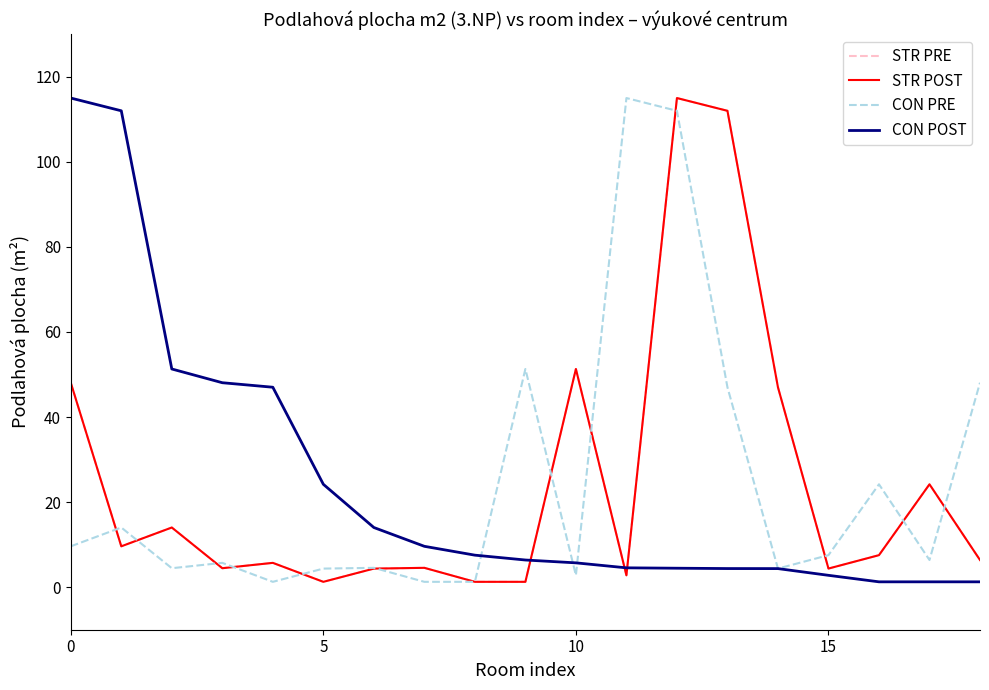

Reading right to left, transcribe all the data shown in this chart.

STR PRE: 6.4	24.2	7.5	4.4	47.0	112.0	115.0	2.8	51.3	1.3	1.3	4.5	4.4	1.3	5.7	4.5	14.0	9.6	48.1
STR POST: 6.4	24.2	7.5	4.4	47.0	112.0	115.0	2.8	51.3	1.3	1.3	4.5	4.4	1.3	5.7	4.5	14.0	9.6	48.1
CON PRE: 48.1	6.4	24.2	7.5	4.4	47.0	112.0	115.0	2.8	51.3	1.3	1.3	4.5	4.4	1.3	5.7	4.5	14.0	9.6
CON POST: 1.3	1.3	1.3	2.8	4.4	4.4	4.5	4.5	5.7	6.4	7.5	9.6	14.0	24.2	47.0	48.1	51.3	112.0	115.0